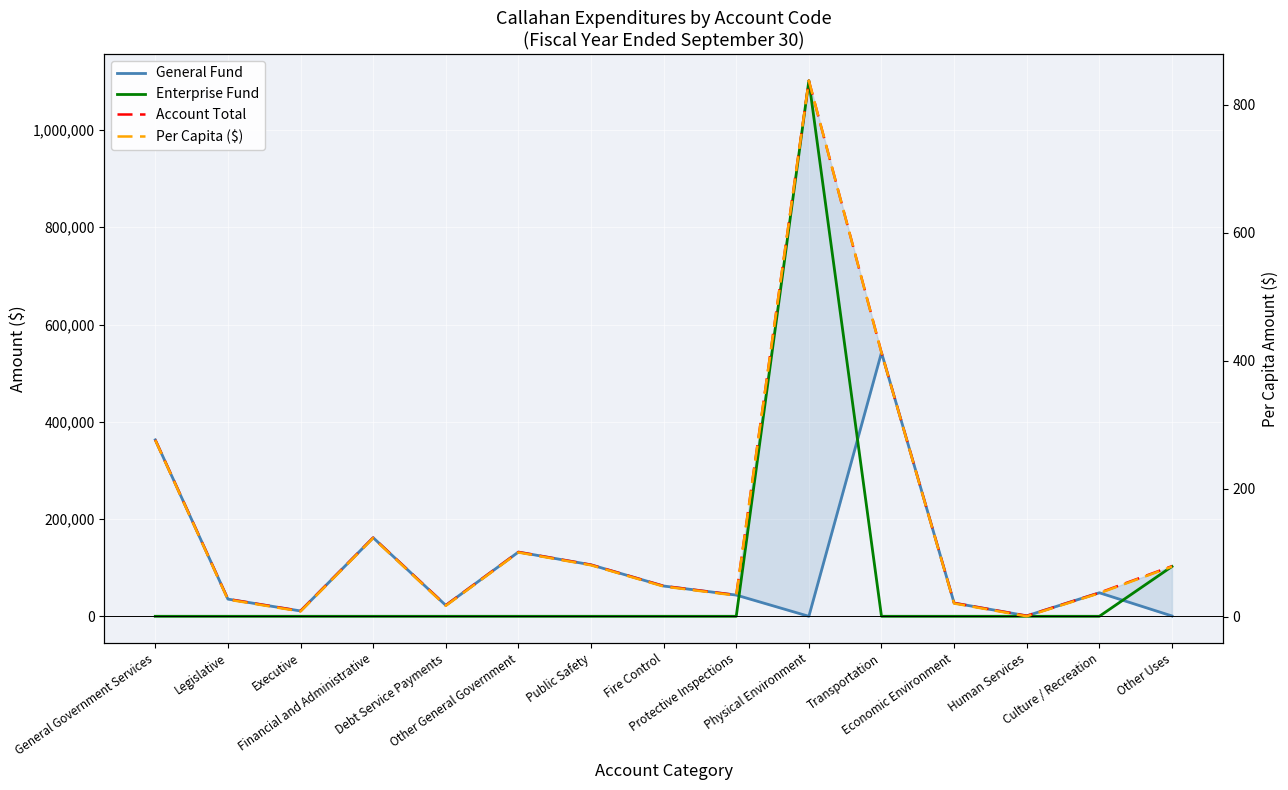

Which series changed the most between Executive and Transportation?

General Fund